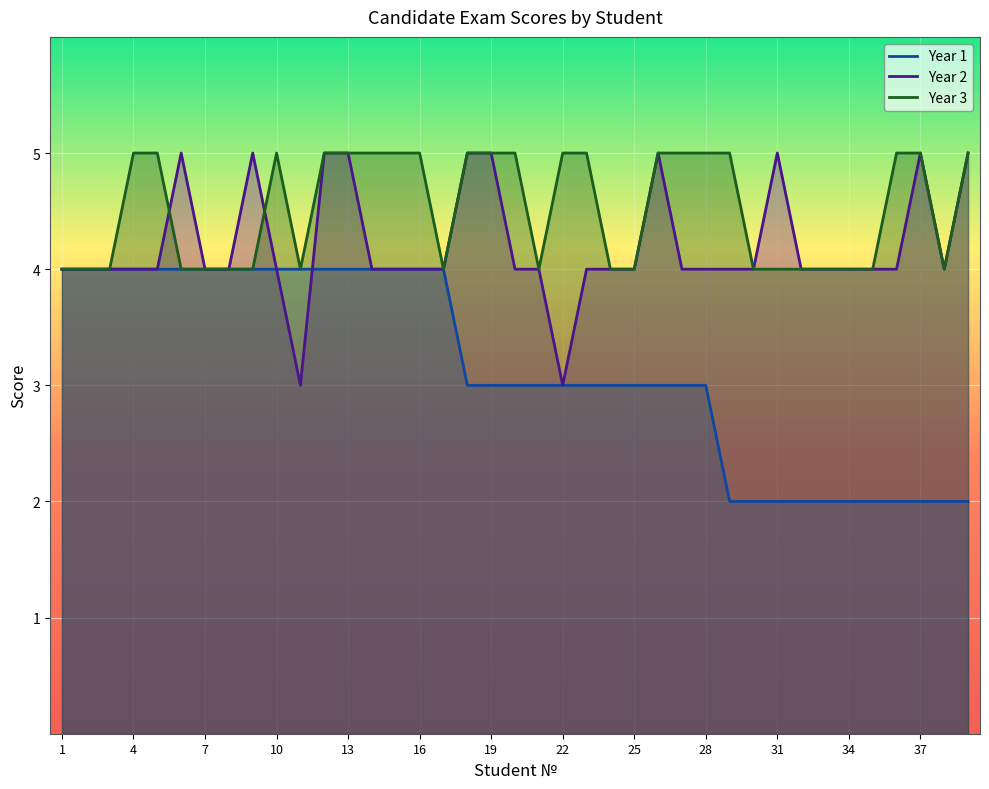

How many data points in Year 1 are less than 3?

11